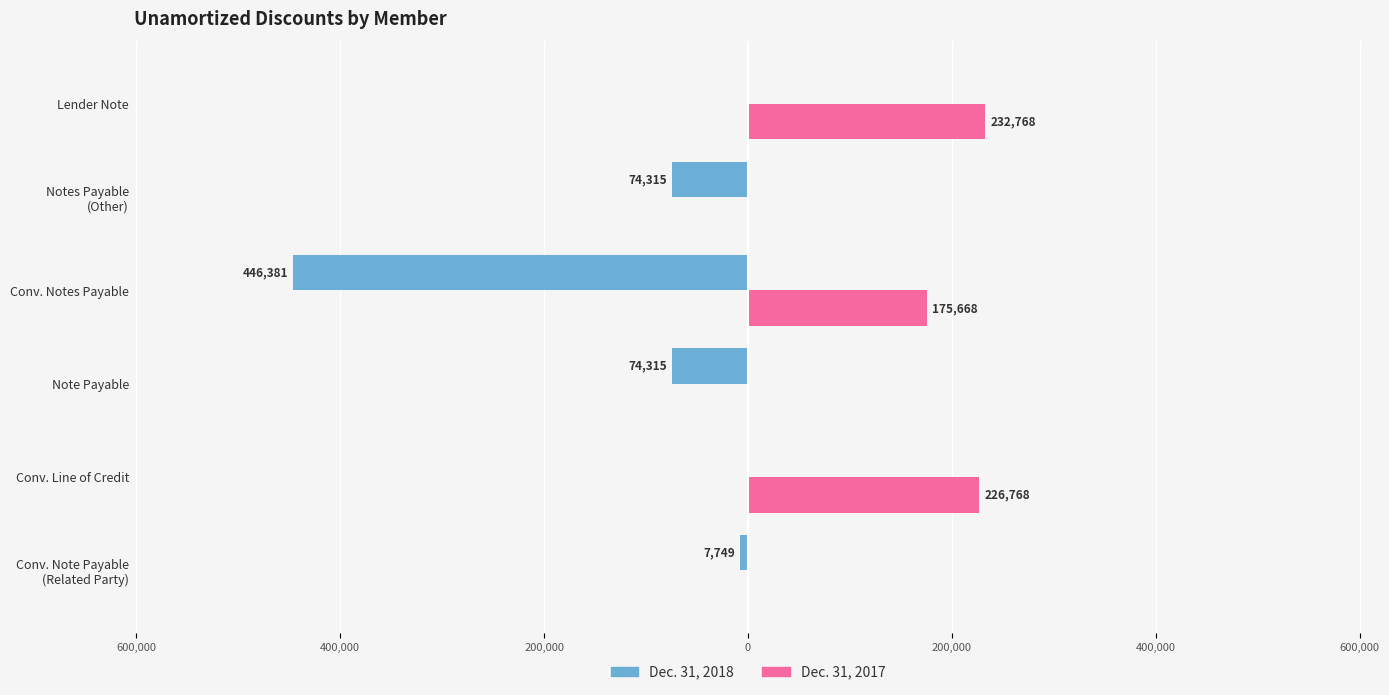

What are all the series names shown in the legend?

Dec. 31, 2018, Dec. 31, 2017